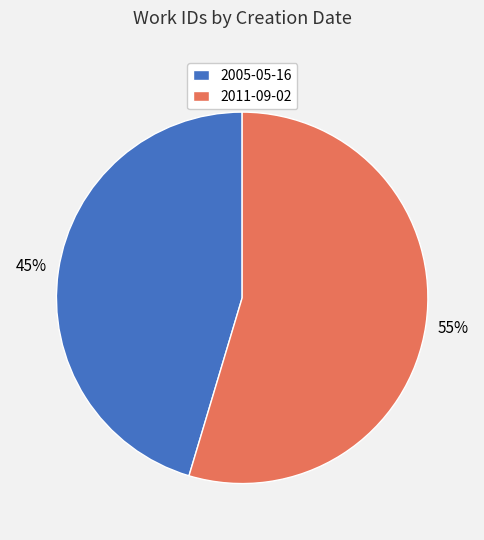

Is there a majority slice in this chart?

Yes